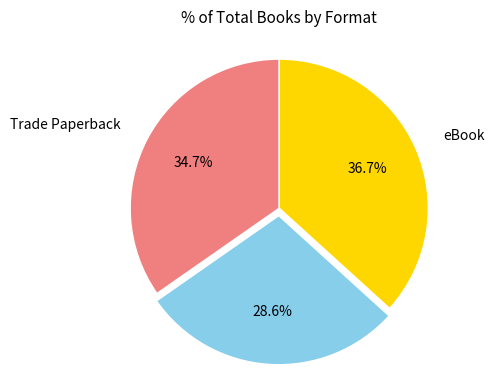

Is there any slice that represents more than half of the pie?

No